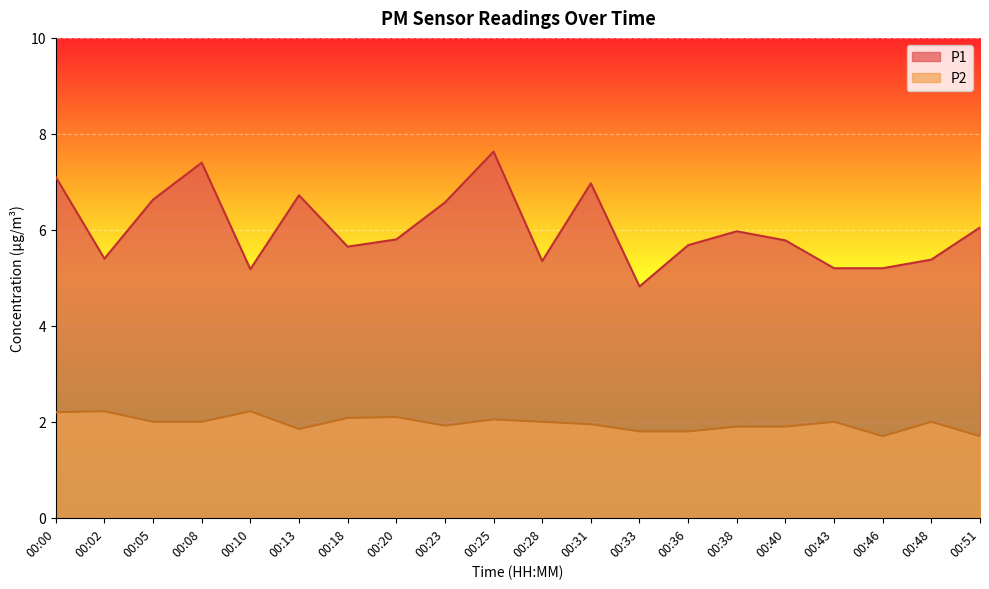

Is the value of P1 at 00:48 greater than the value of P2 at 00:33?

Yes